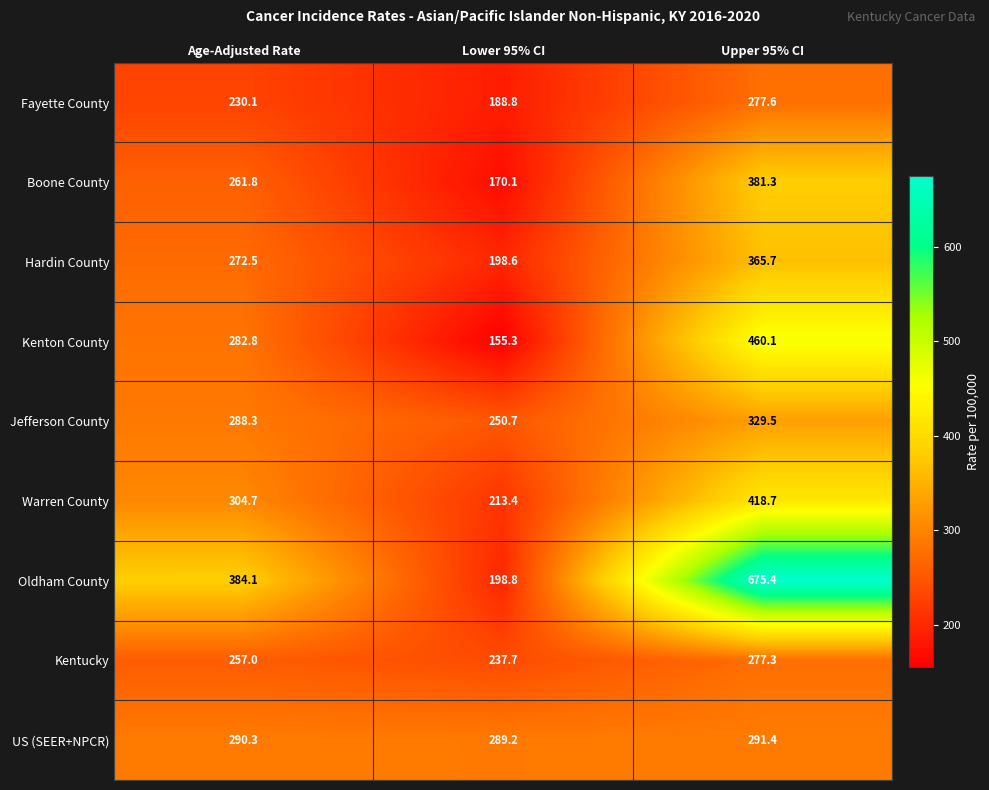

Which series has the largest range (max minus min)?

Oldham County